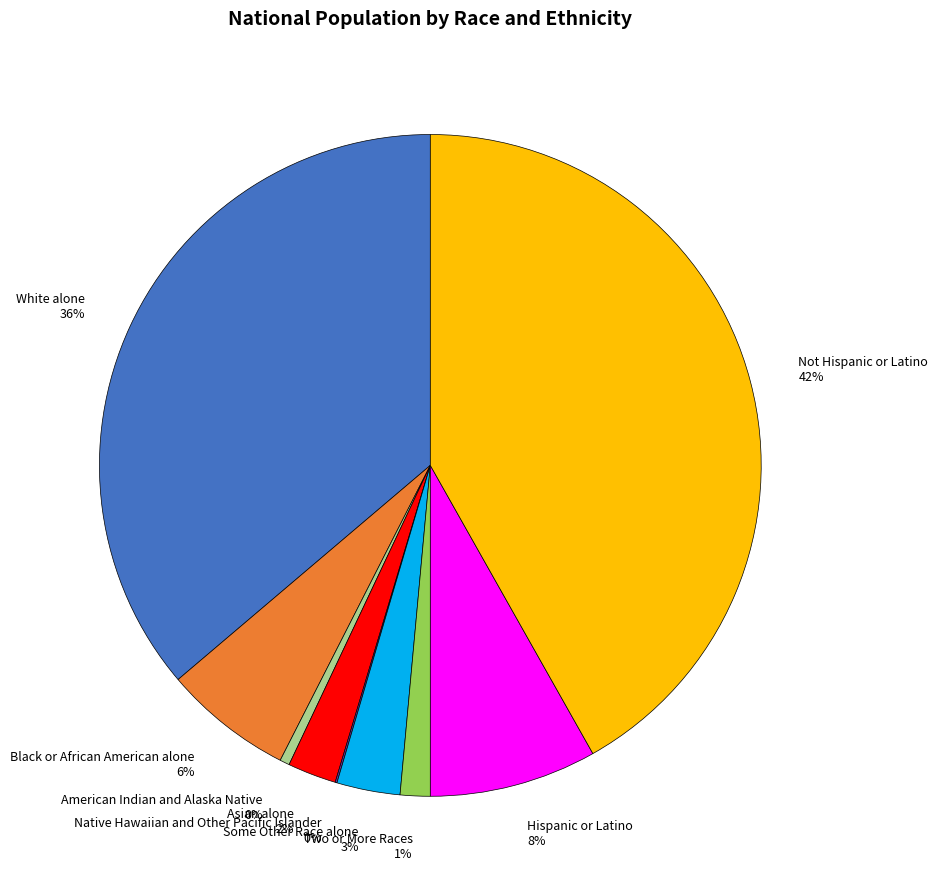

Which category has the biggest portion of the pie?

Not Hispanic or Latino